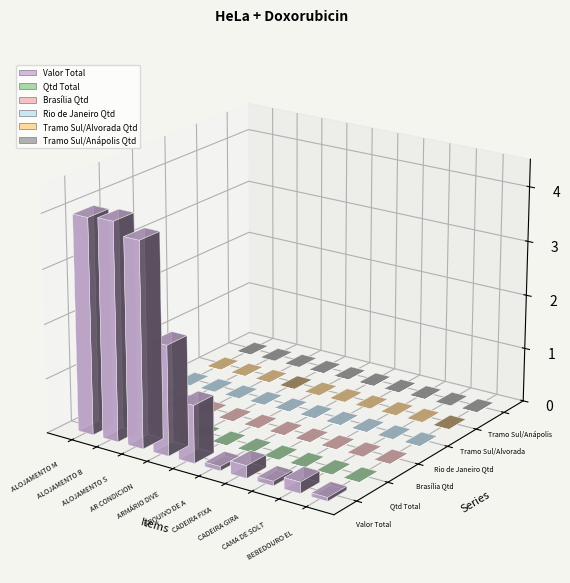

At which category is the sum across all series the highest?

ALOJAMENTO BÁSICO